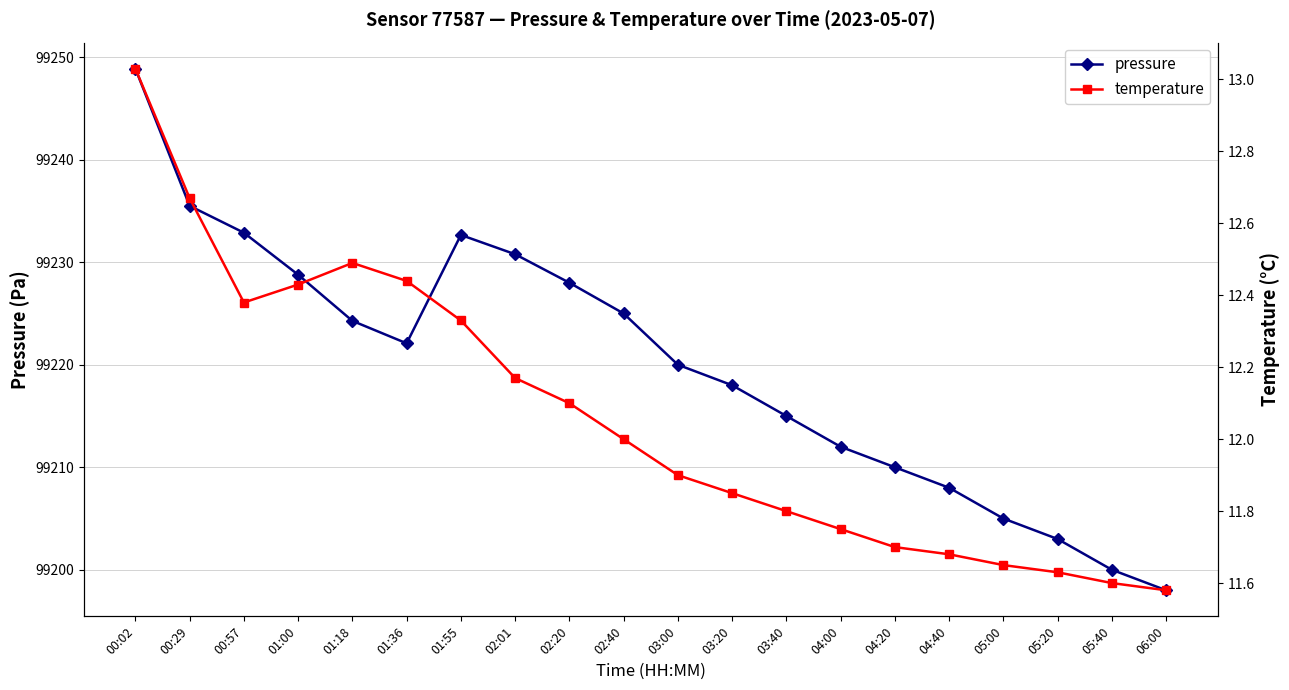

What is the difference between the highest and lowest values at 04:40?

99196.3